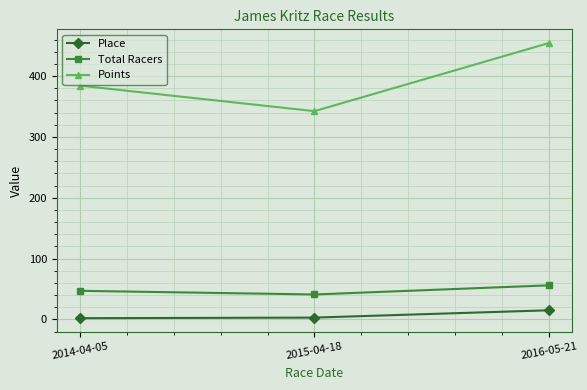

At which category is the sum across all series the highest?

2016-05-21